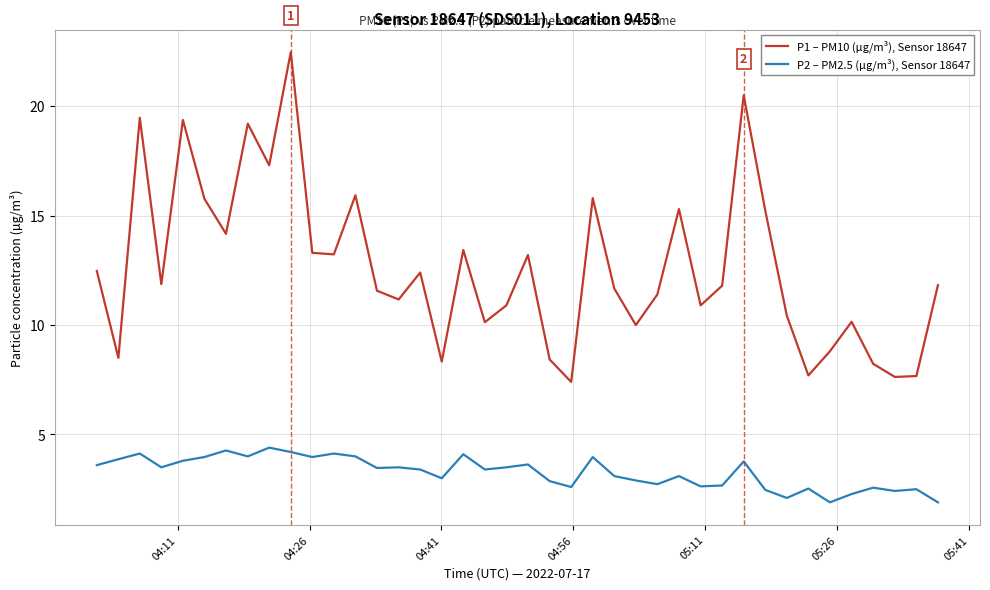

Which series has the largest total across all categories?

P1 – PM10 (µg/m³), Sensor 18647